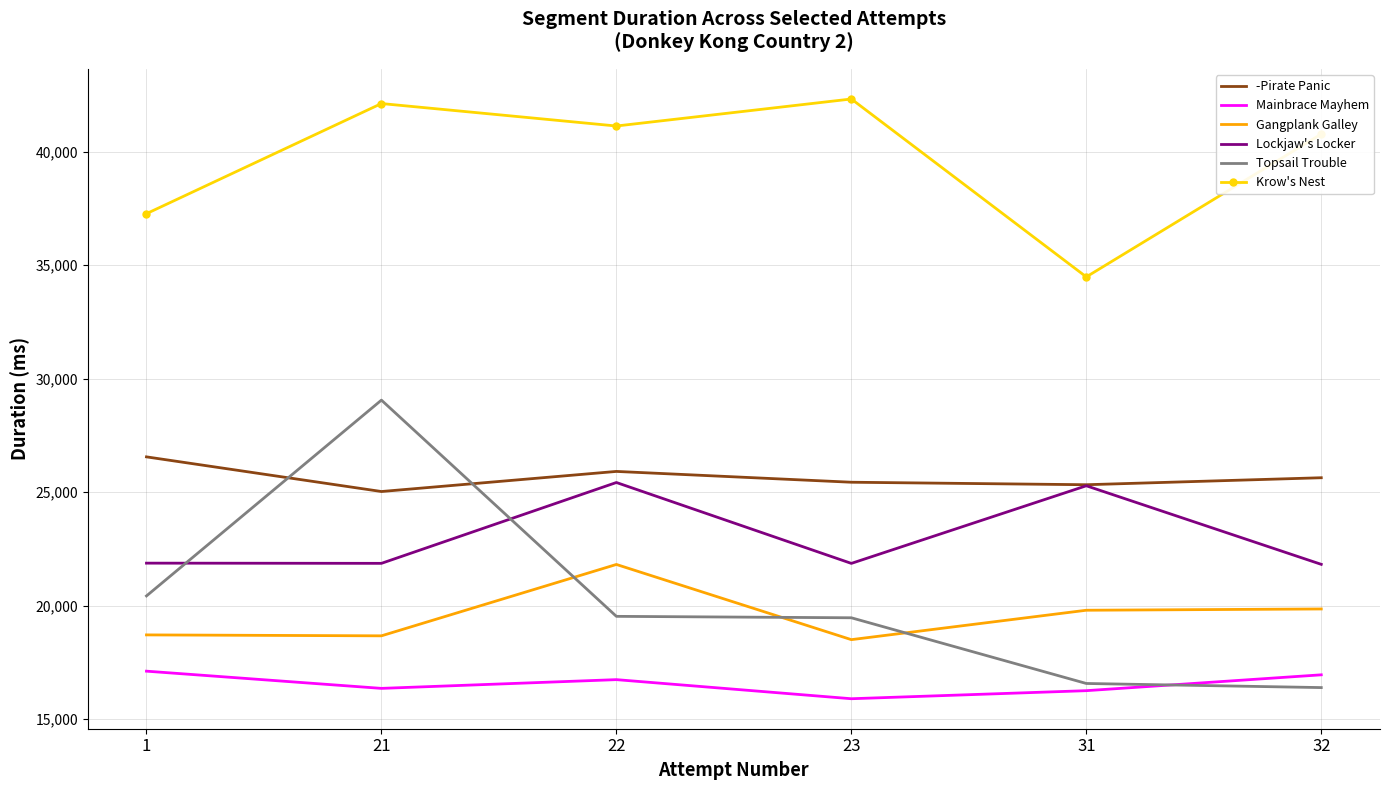

True or false: -Pirate Panic and Mainbrace Mayhem intersect in this chart.

False